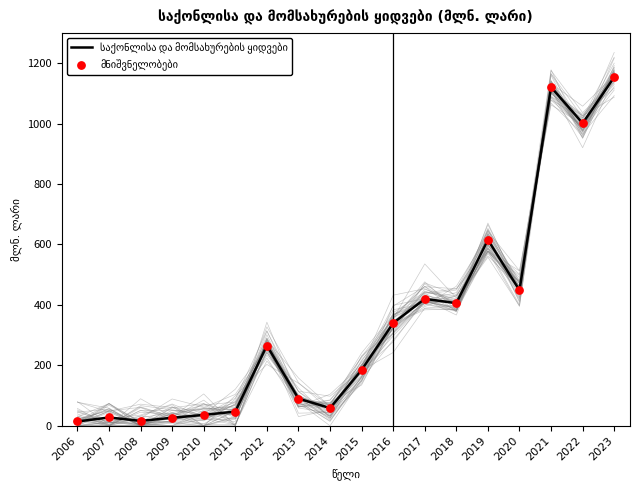

At which category is the sum across all series the highest?

2023